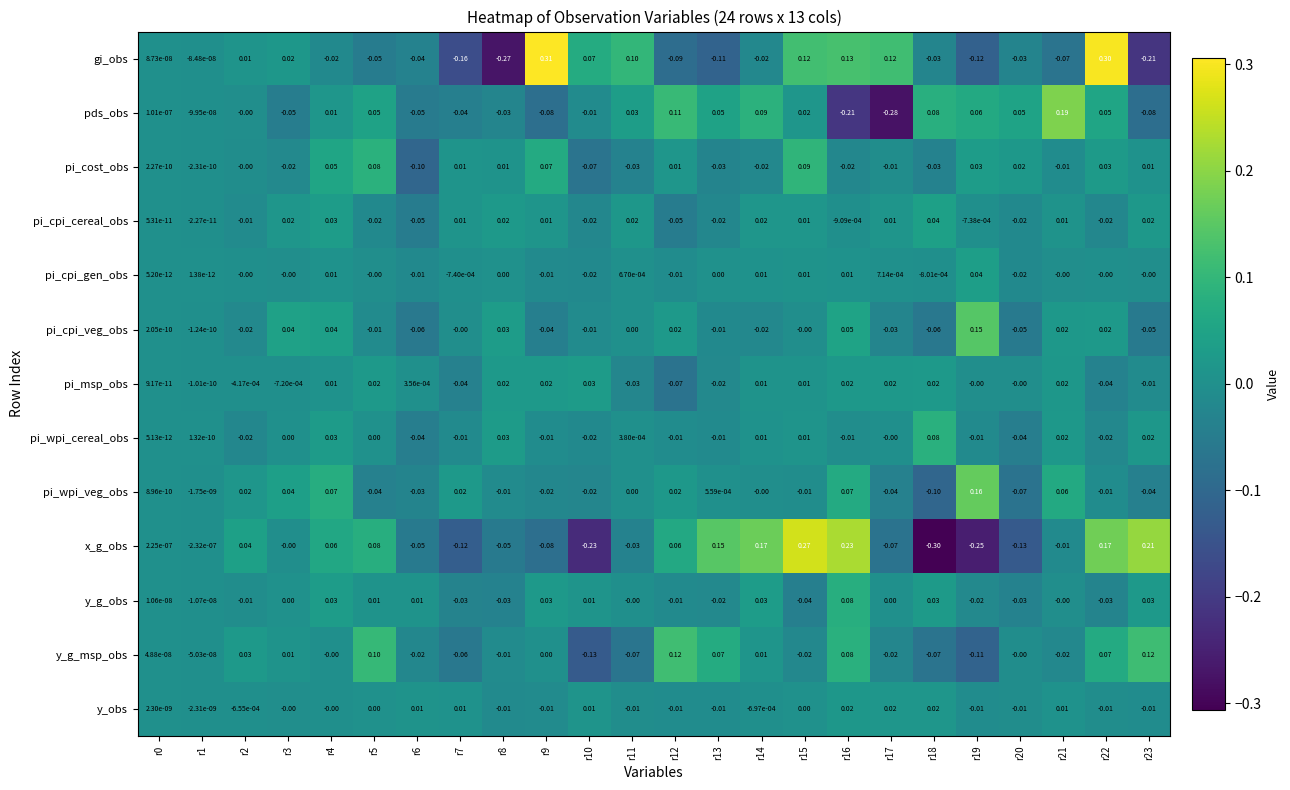

Is the value of y_obs at r9 greater than the value of pds_obs at r23?

Yes